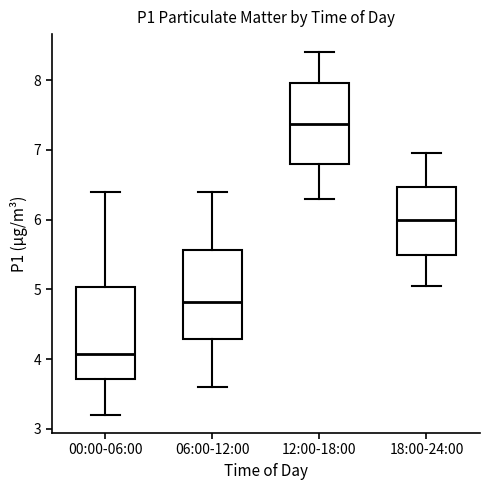

Where is the lower edge of the box for 12:00-18:00 on the y-axis? The values are not printed on the chart, so give them approximately, as read against the axis.

6.8